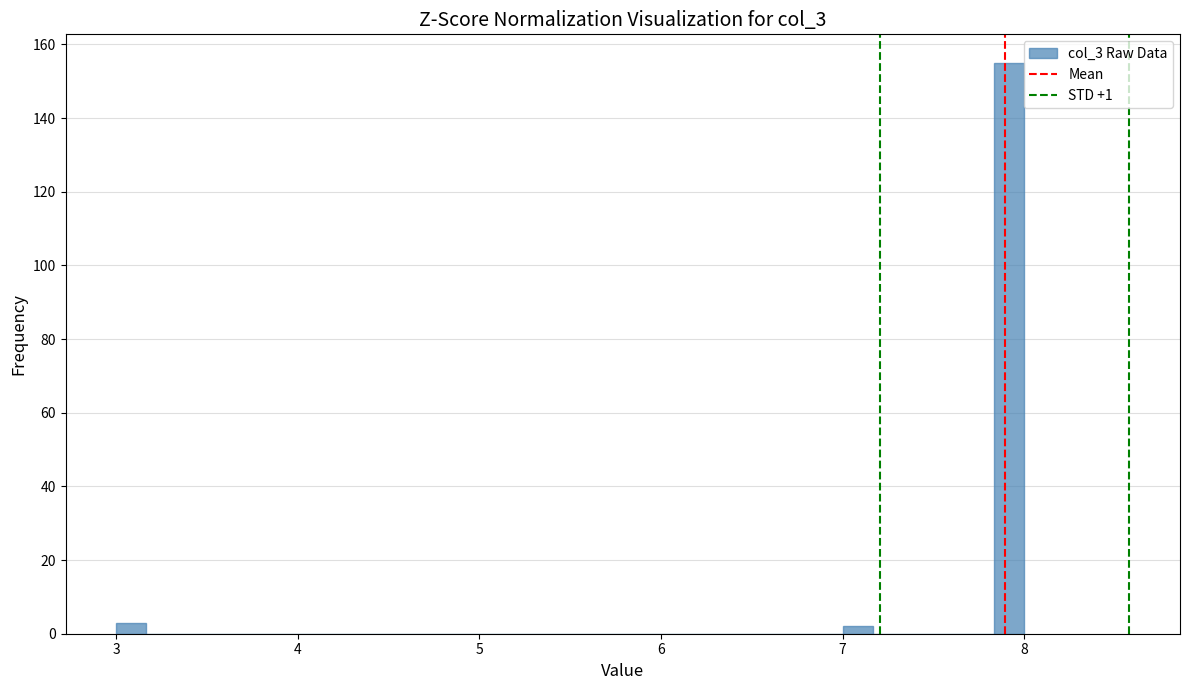

Around what value on the x-axis is the tallest bar? Give the approximate position of its centre, as read against the axis.

7.9